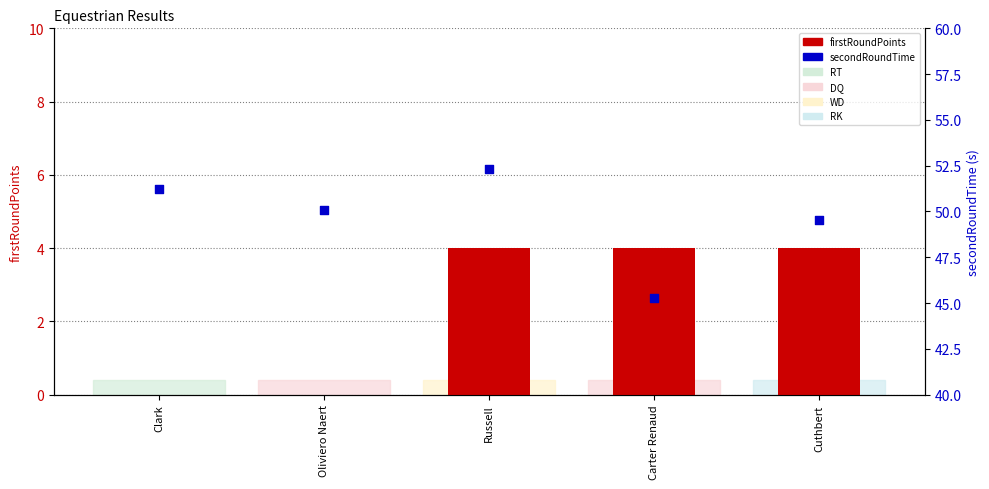

What are all the series names shown in the legend?

firstRoundPoints, secondRoundTime